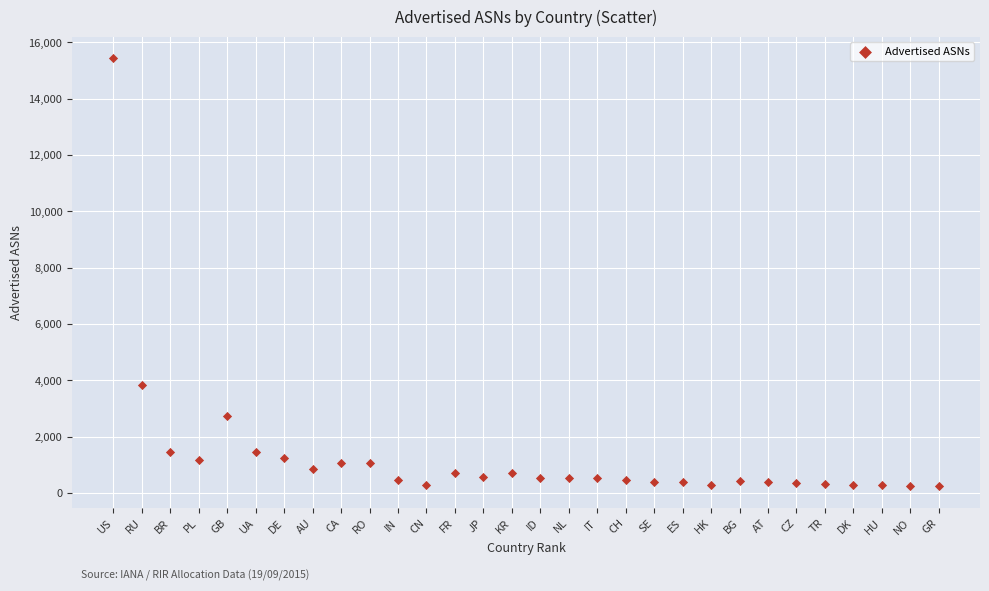

What Y value in the scatter plot is closest to 7833?

3838